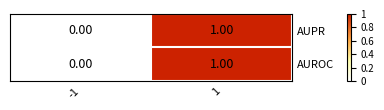

Is the value of AUROC at -1 greater than the value of AUPR at 1?

No